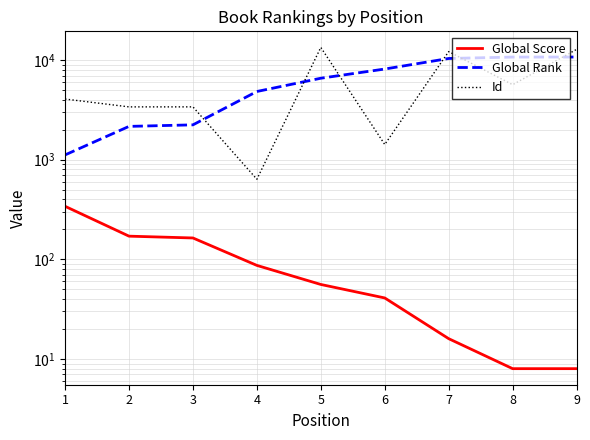

Which series ends up on top after the final intersection of Global Rank and Id?

Id